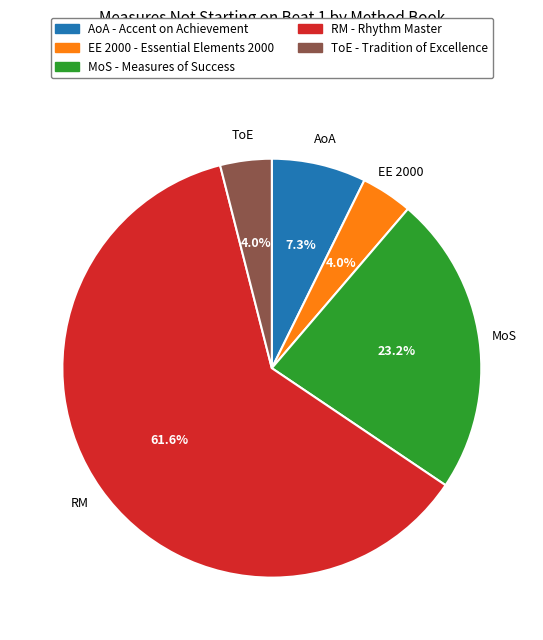

Is there a majority slice in this chart?

Yes